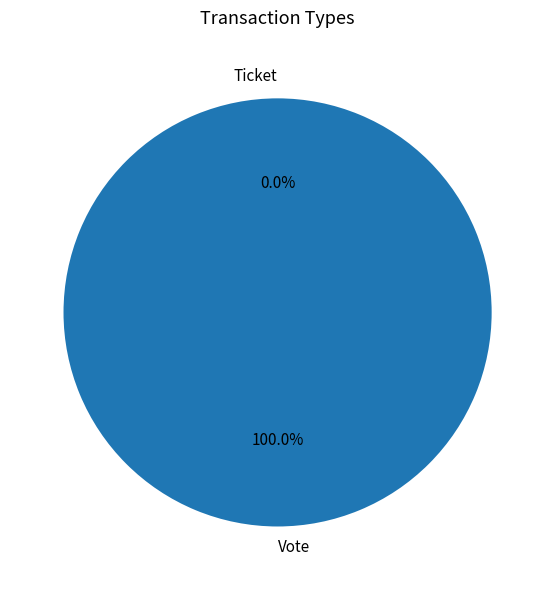

To the nearest percent, what is the combined percentage of Ticket and Vote?

100%